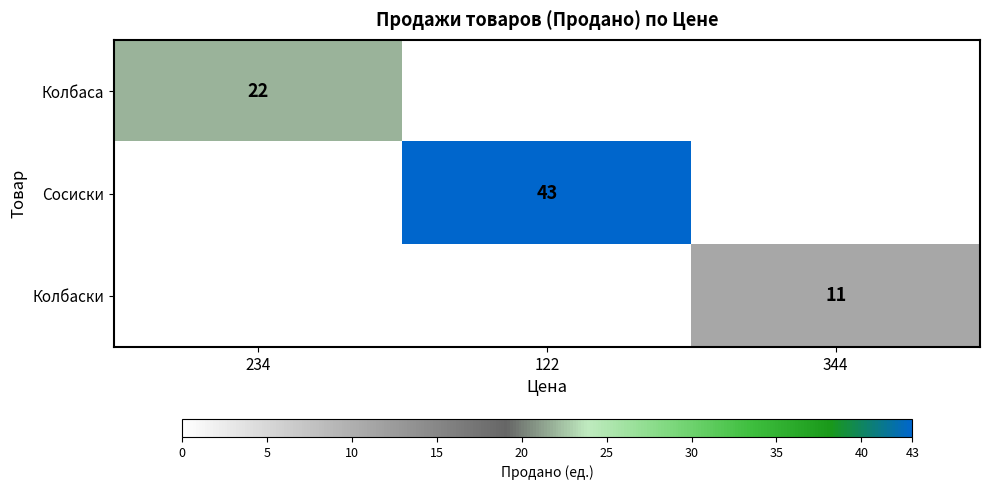

True or false: Колбаски has a value of 11 at 344.

True